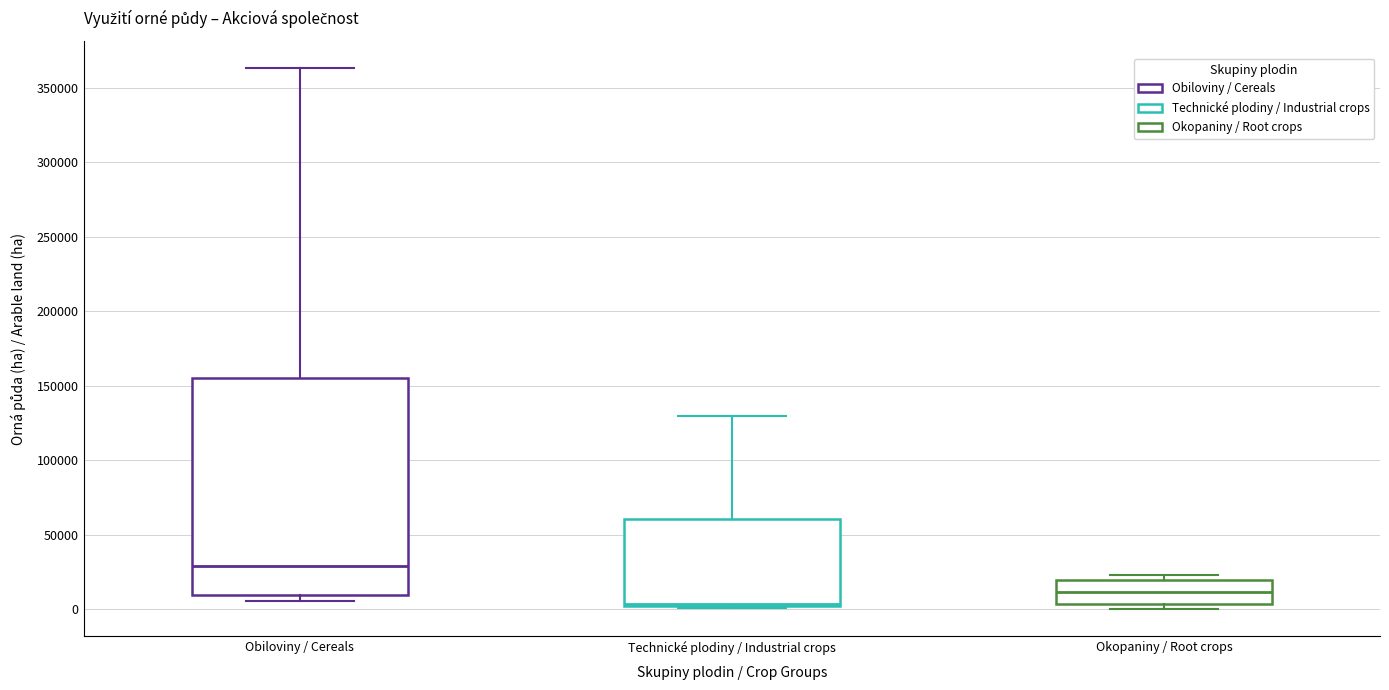

Reading left to right, transcribe this box plot: for each box, give where its median line is, the range the box spans, and where its two whiskers end, as read against the y-axis. The values are not printed on the chart, so give them approximately, as read against the axis.

Obiloviny / Cereals: median 30000, box 10000 to 155000, whiskers 5000 to 365000
Technické plodiny / Industrial crops: median 5000, box 0 to 60000, whiskers 0 to 130000
Okopaniny / Root crops: median 10000, box 5000 to 20000, whiskers 0 to 25000